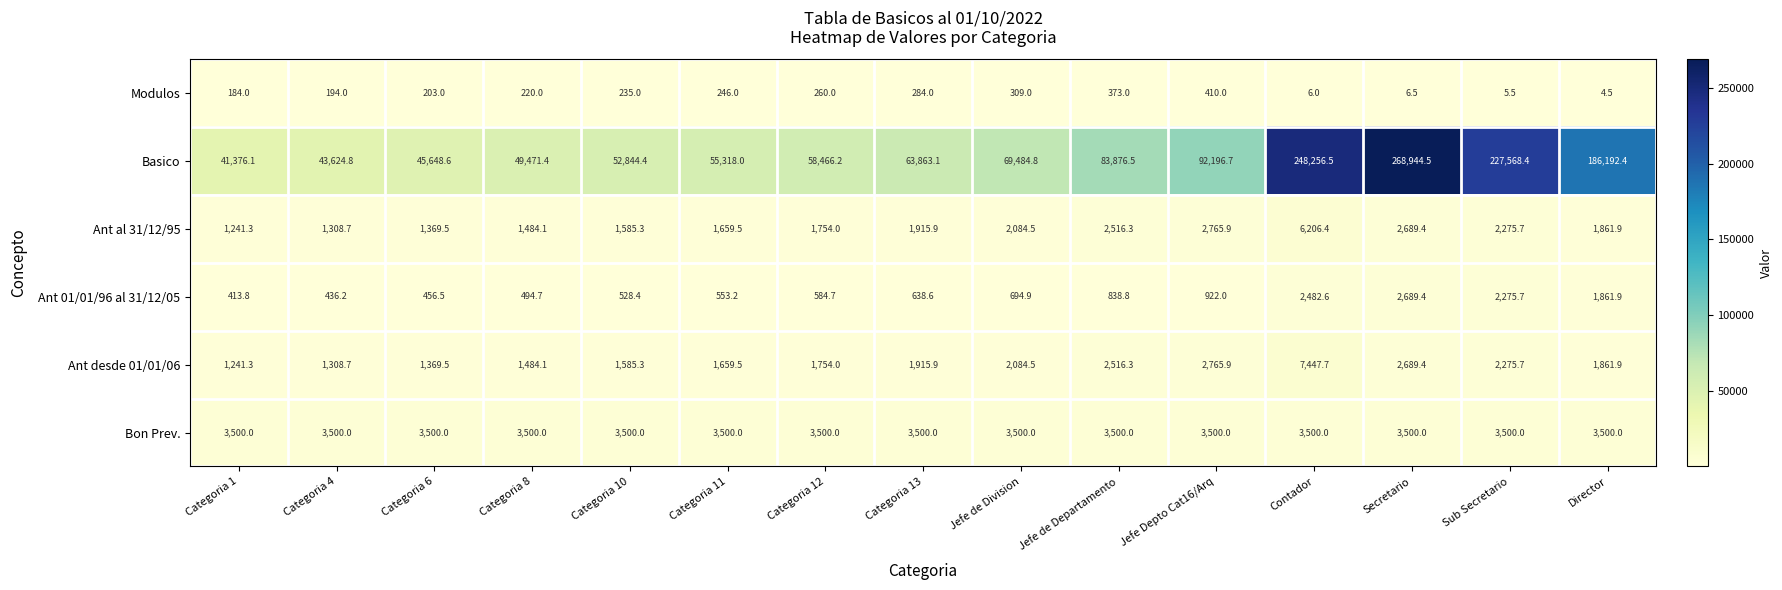

Where does the Ant 01/01/96 al 31/12/05 series first go above 638?

Categoria 13